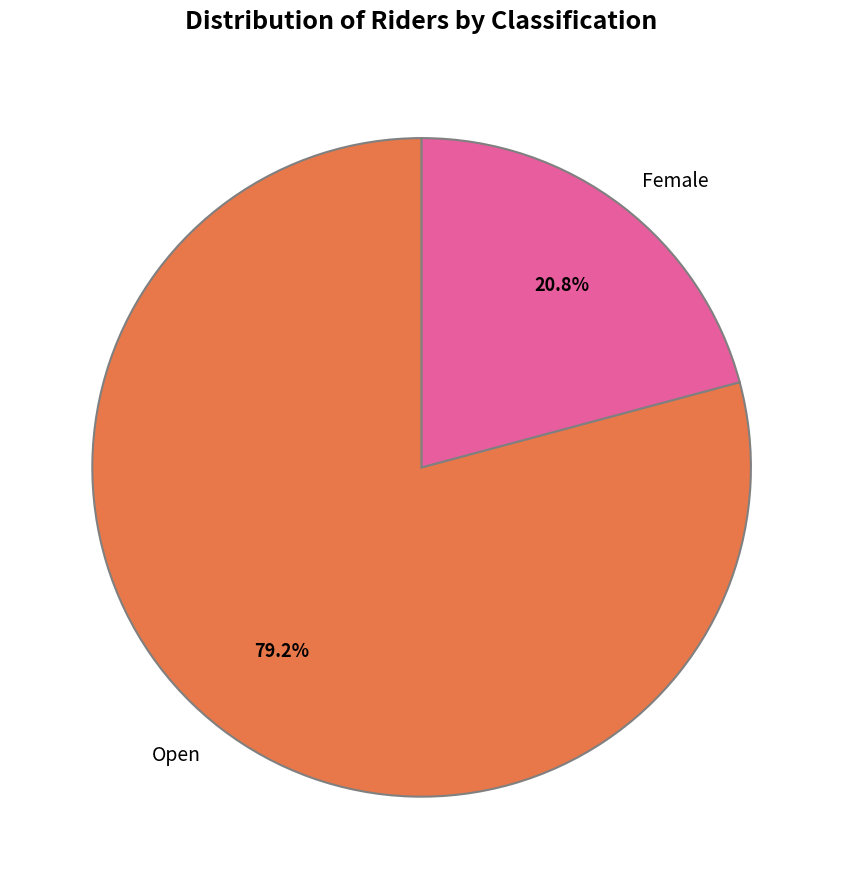

What is the total percentage of Open and Female?

100.0%